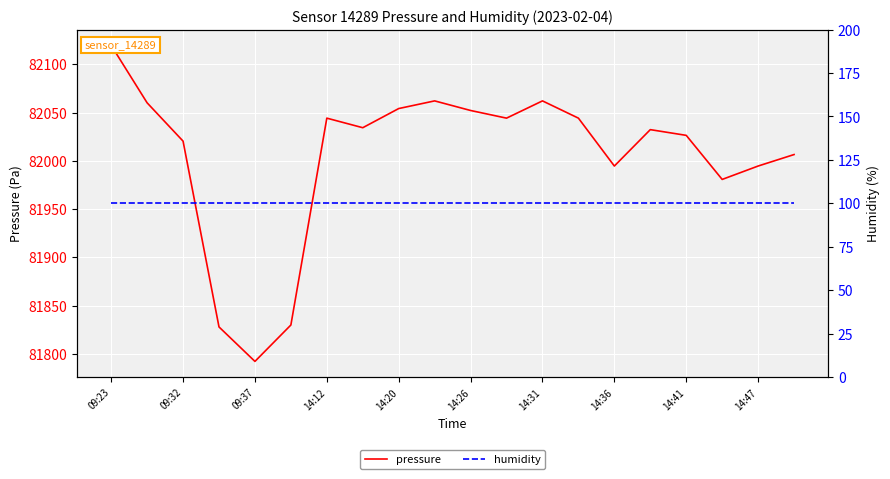

Rank the series by their maximum value, from highest to lowest.

pressure, humidity